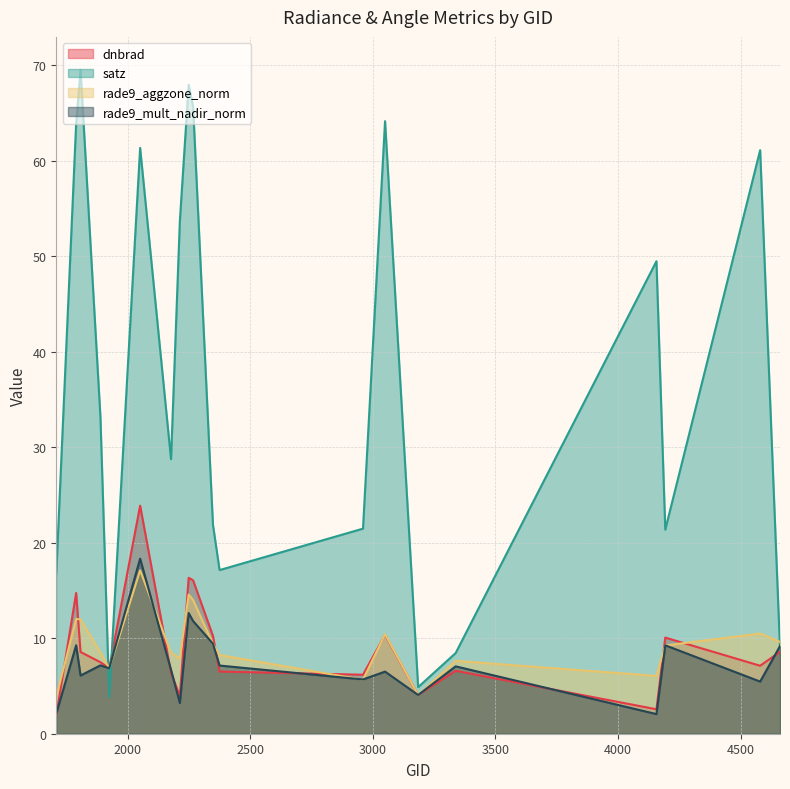

At which label does rade9_mult_nadir_norm first exceed 7?

1790